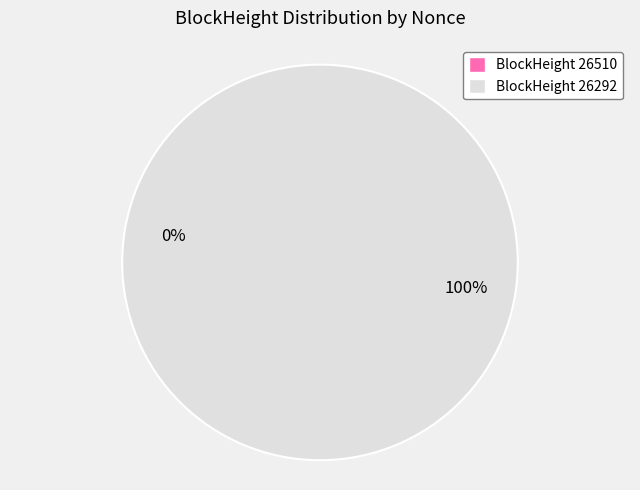

Which slice is the smallest?

26510